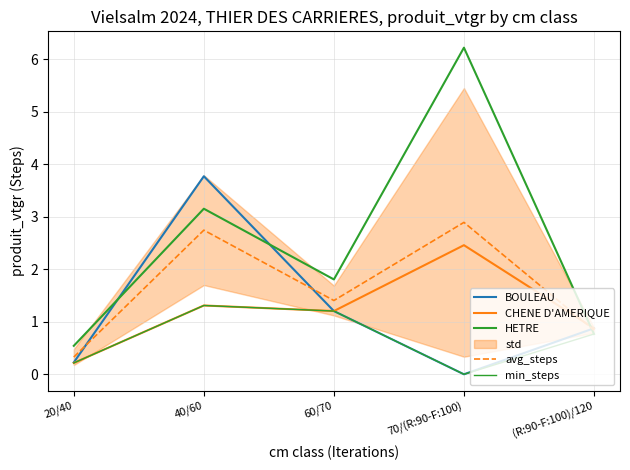

Does the chart display data point markers on the line(s)?

No